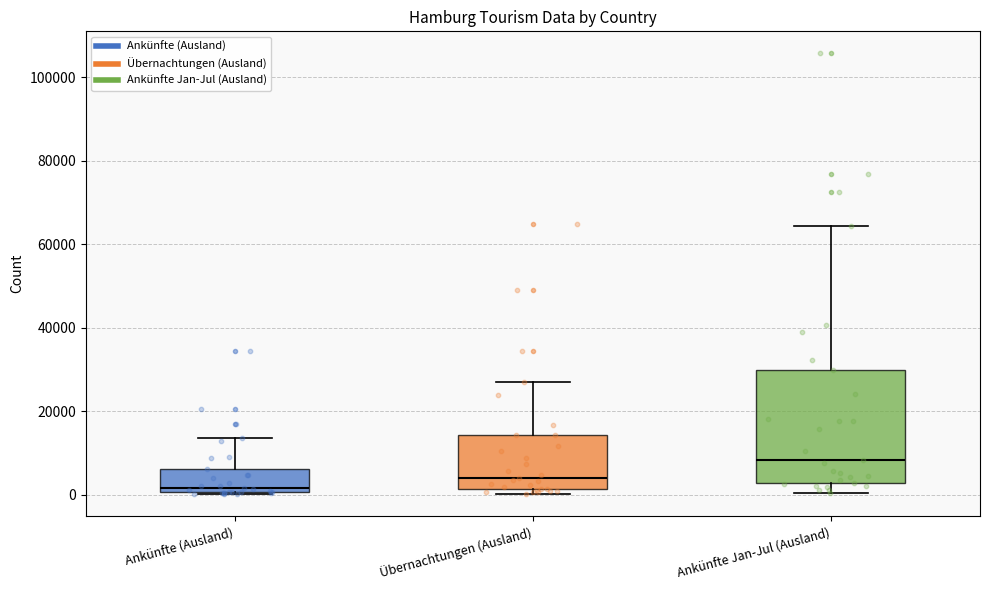

Reading left to right, read every box against the y-axis: the position of its median line, the range the box covers, and the ends of its whiskers. The values are not printed on the chart, so give them approximately, as read against the axis.

Ankünfte (Ausland): median 2000, box 0 to 6000, whiskers 0 to 14000
Übernachtungen (Ausland): median 4000, box 2000 to 14000, whiskers 0 to 26000
Ankünfte Jan-Jul (Ausland): median 8000, box 2000 to 30000, whiskers 0 to 64000